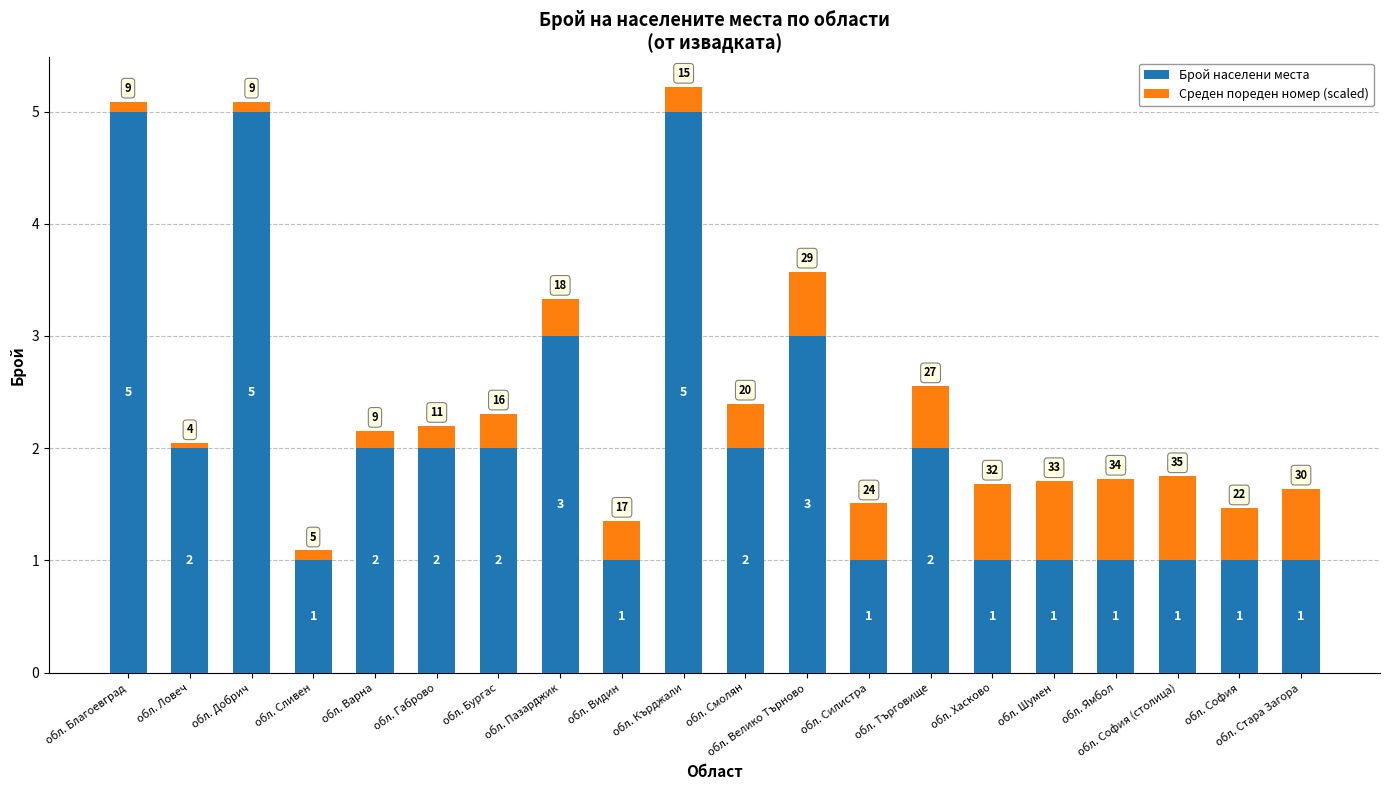

How many Брой населени места values are between 1 and 3?

17